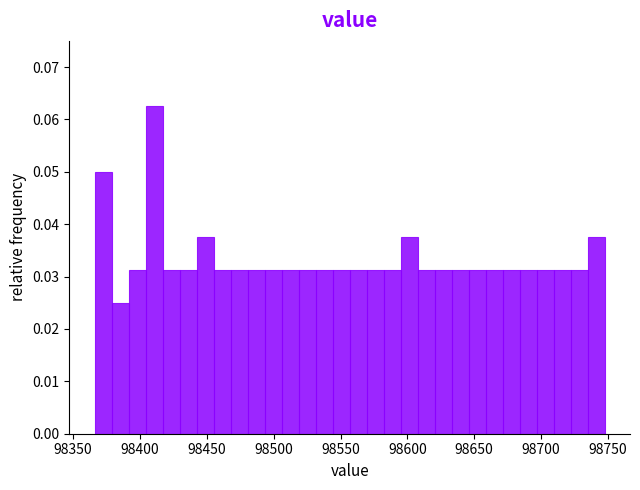

Around what value on the x-axis is the tallest bar? Give the approximate position of its centre, as read against the axis.

98410